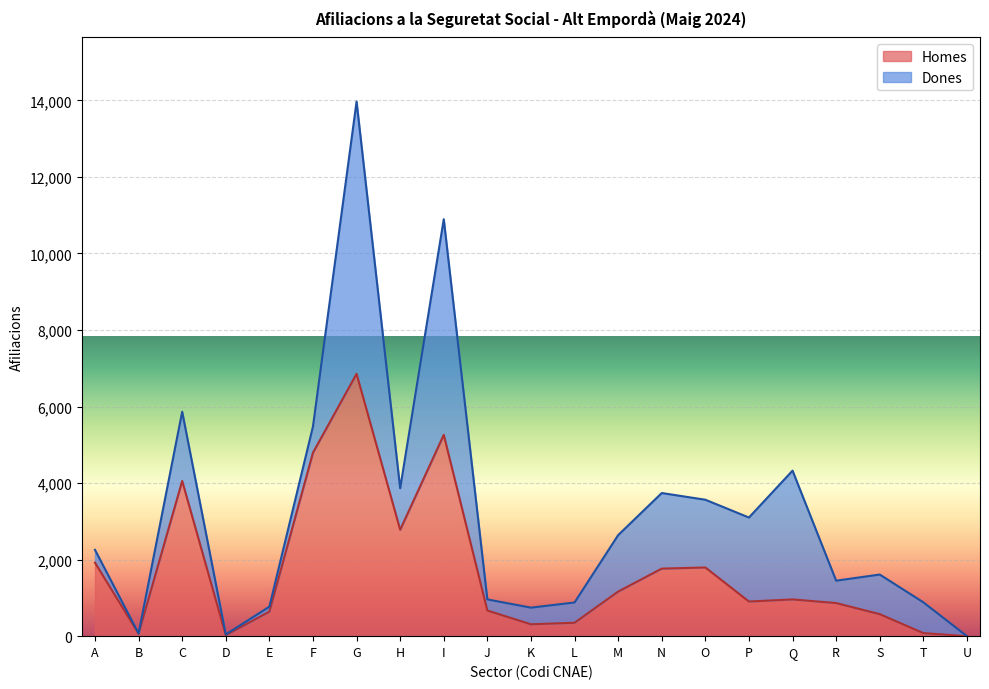

How many values are below 905?

10